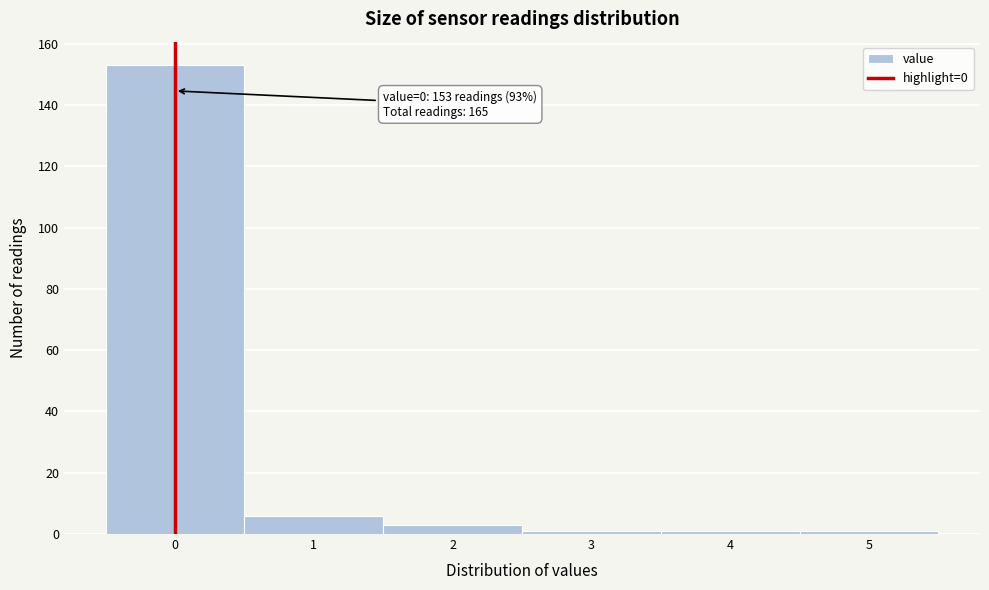

Which range on the x-axis has the tallest bar?

-0.5 to 0.5